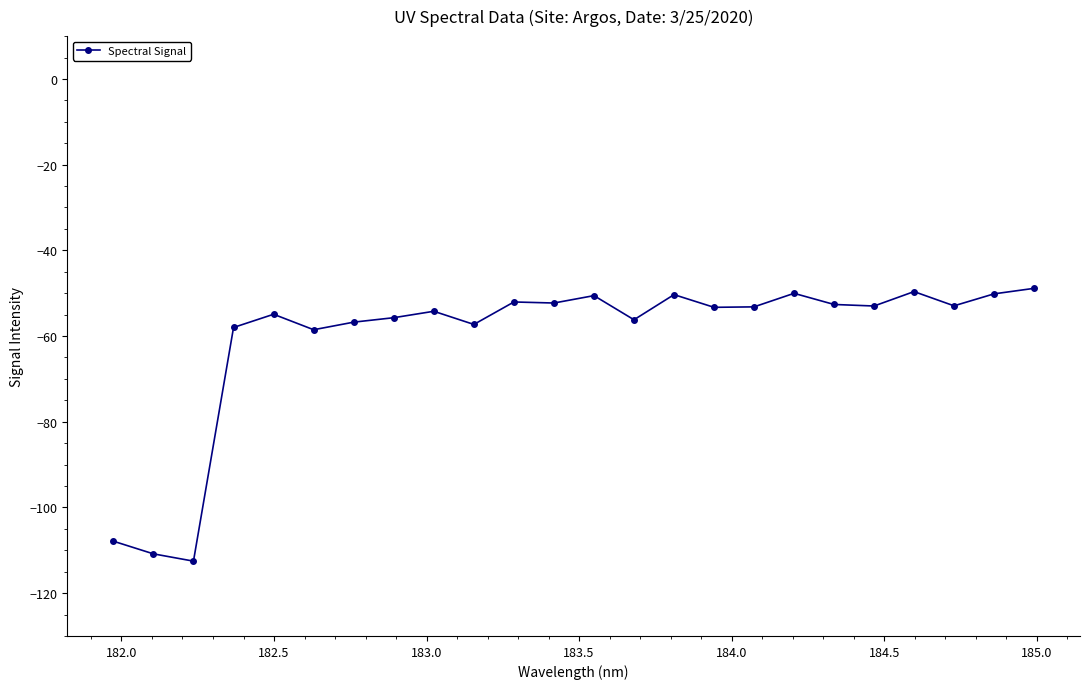

How many categories are shown in the chart?

24